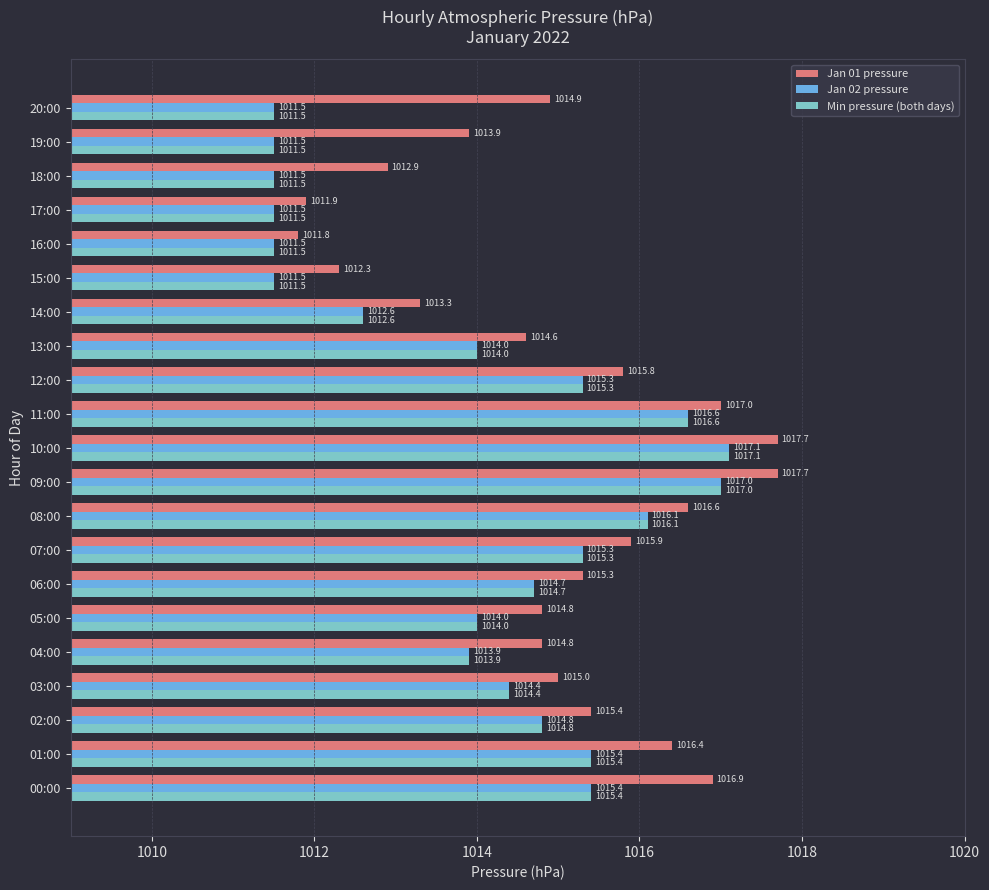

Is it true that Jan 02 pressure equals 236.2 at 14:00?

False